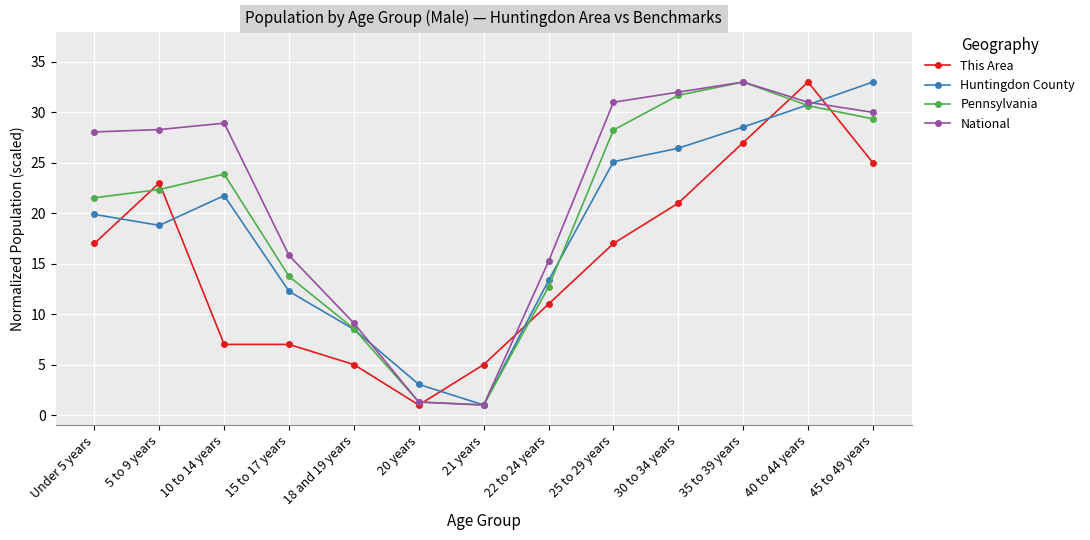

Is it true that National equals 1.3 at 20 years?

True